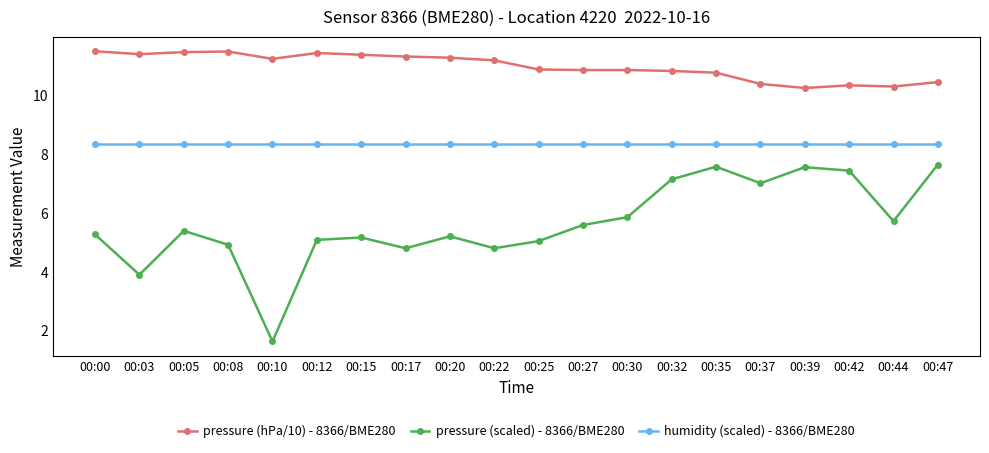

Which label corresponds to the smallest value in the chart?

00:10